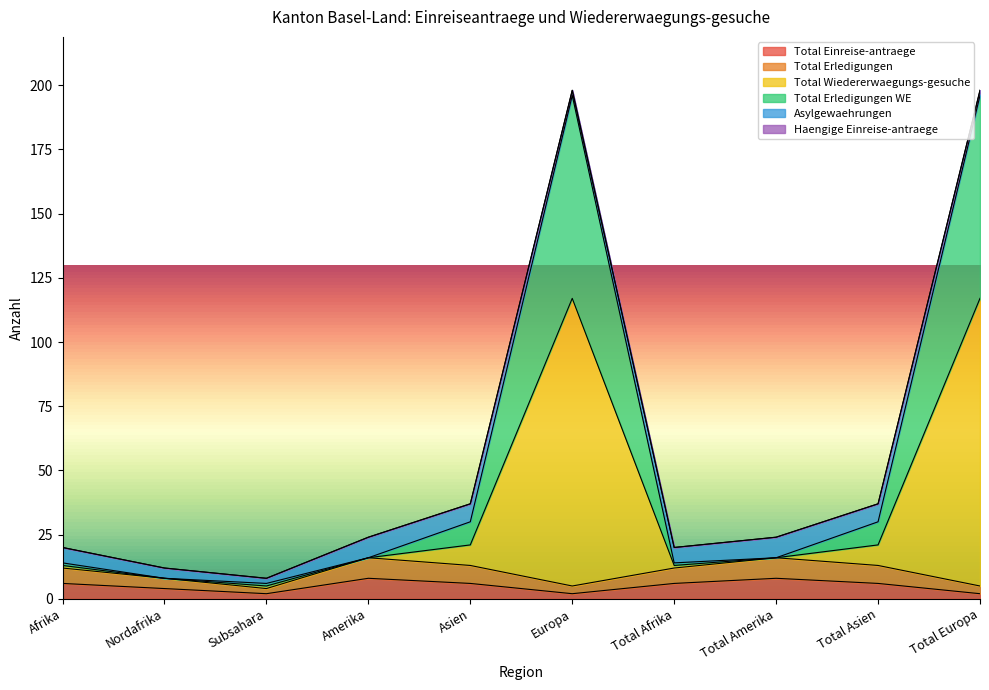

What is the maximum value for Total Einreise-antraege?

8